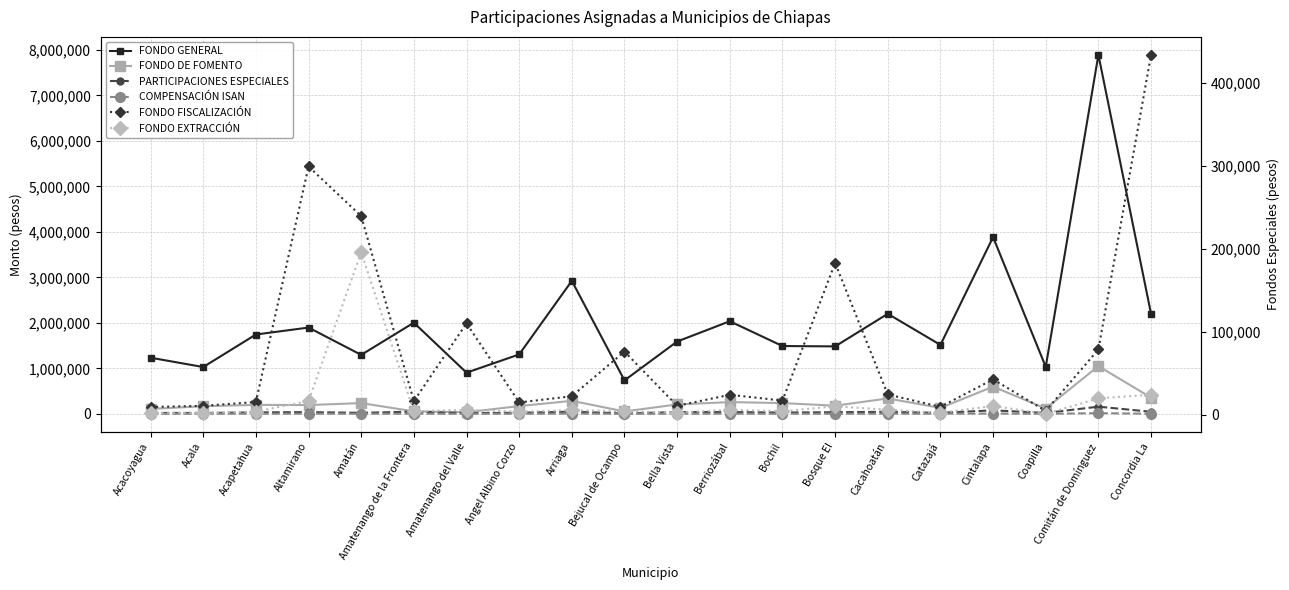

Is it true that FONDO GENERAL equals 237249 at Coapilla?

False